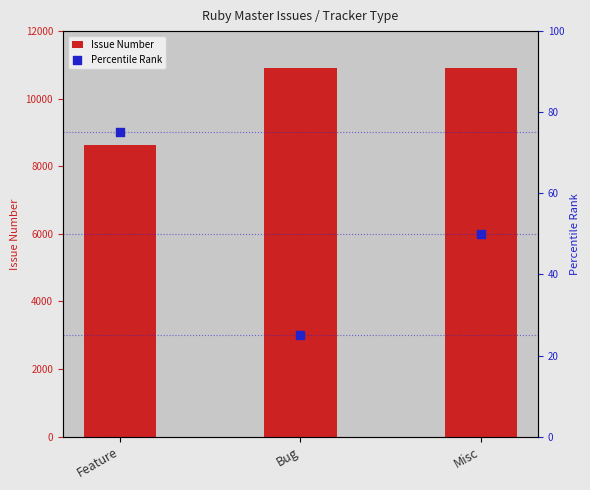

Which series has the largest total across all categories?

Issue Number